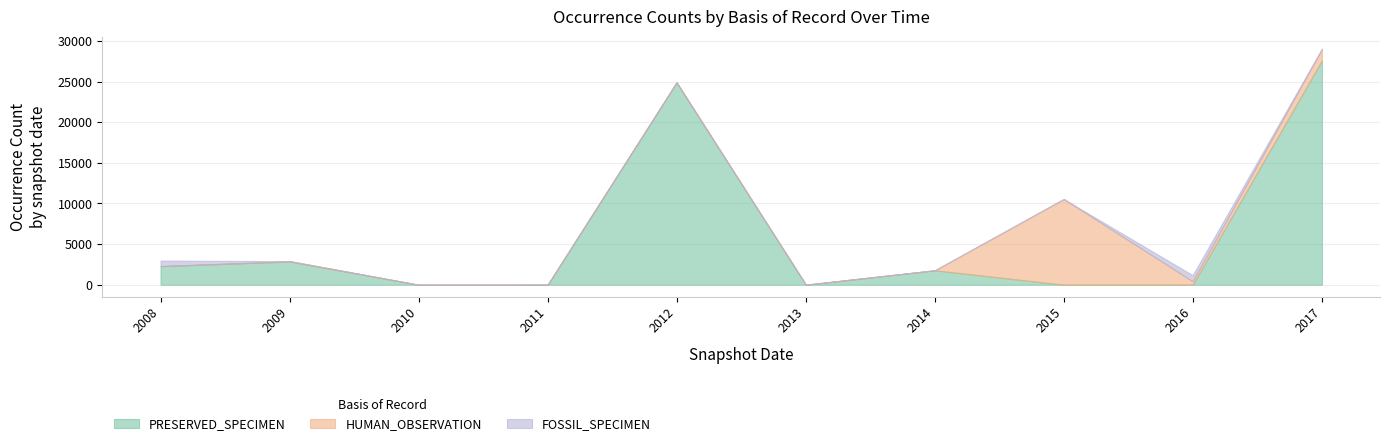

At which category is the sum across all series the highest?

2017